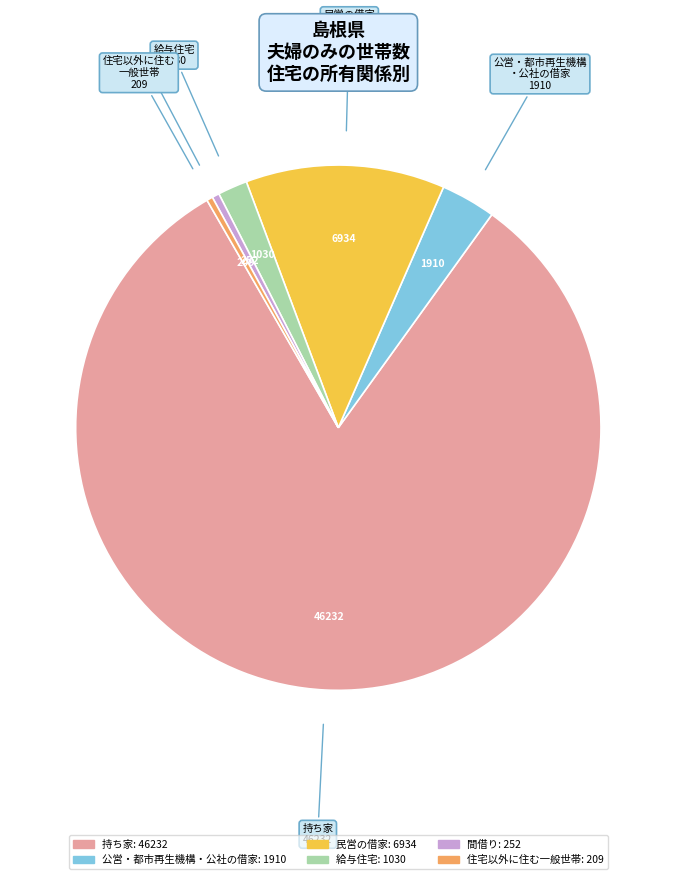

Is there any slice that represents more than half of the pie?

Yes